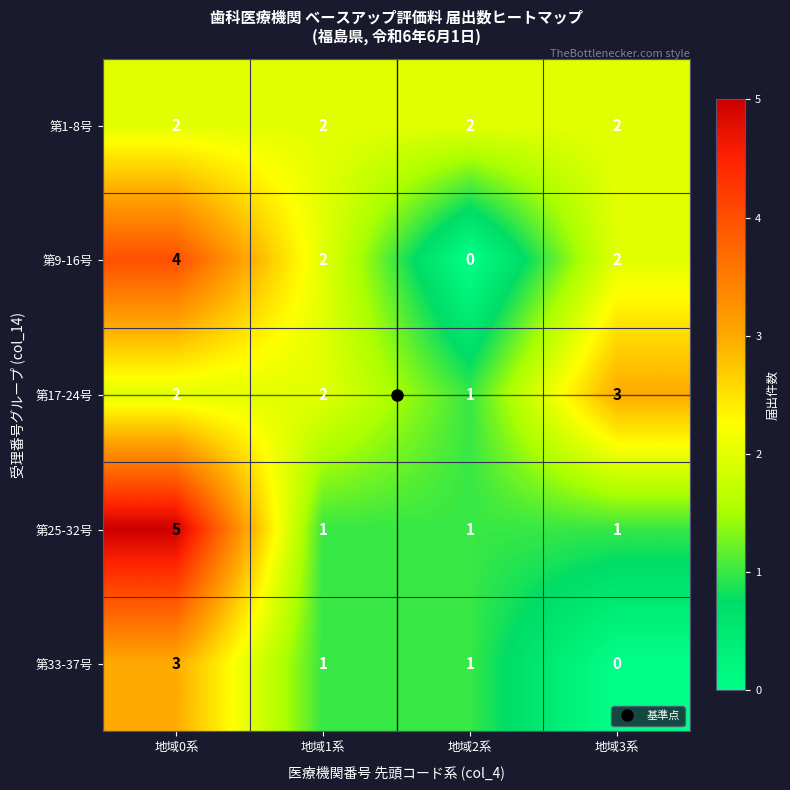

What is the sum of all 第9-16号 values?

8